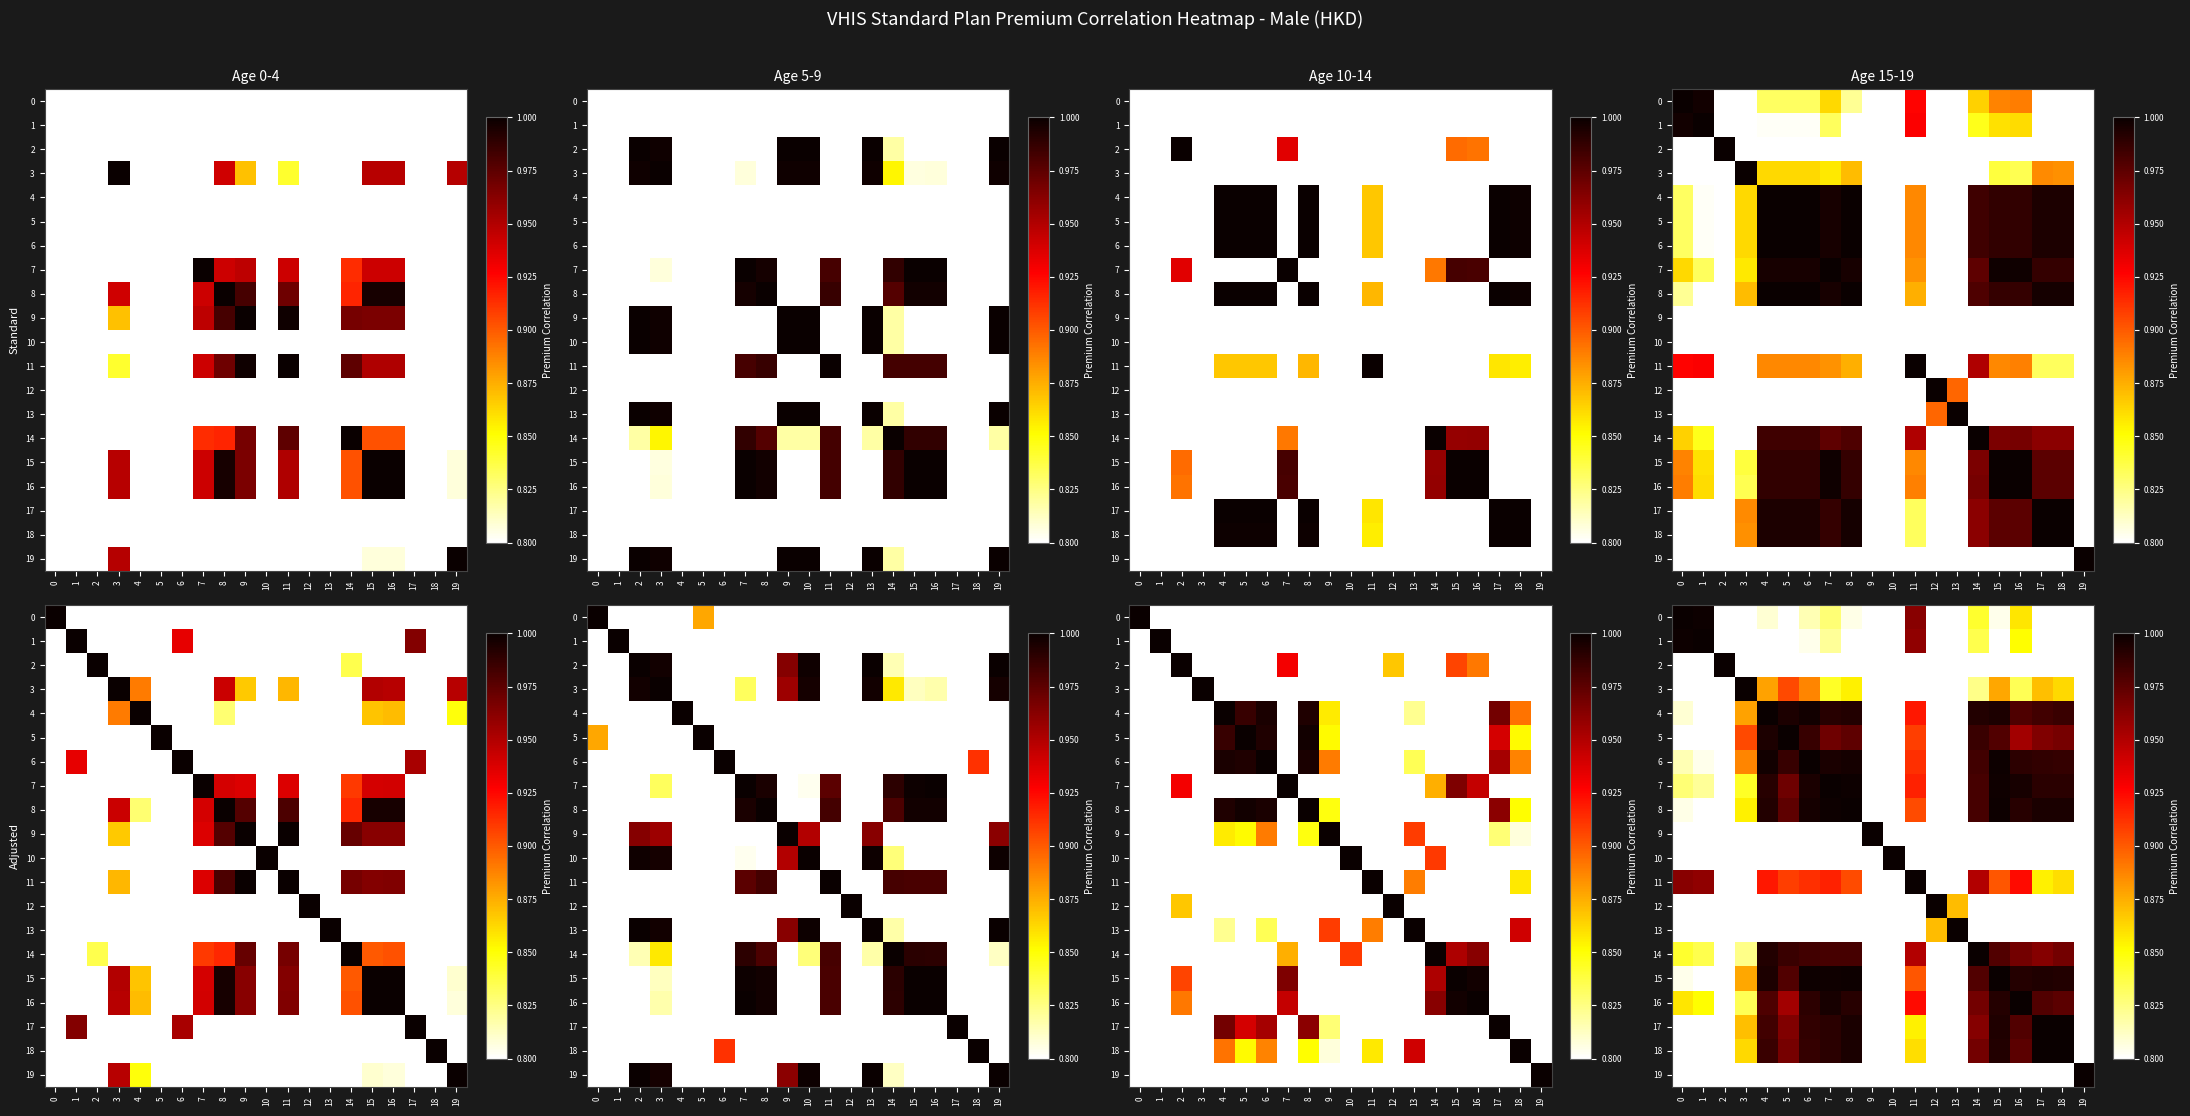

Which series has the largest range (max minus min)?

3